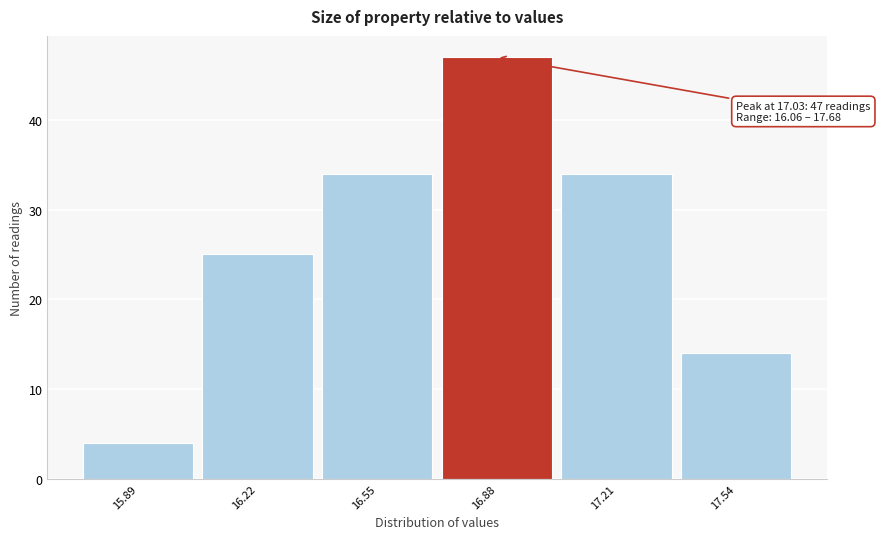

Reading left to right, extract all data points from this chart.

15.89=4	16.22=25	16.55=34	16.88=47	17.21=34	17.54=14